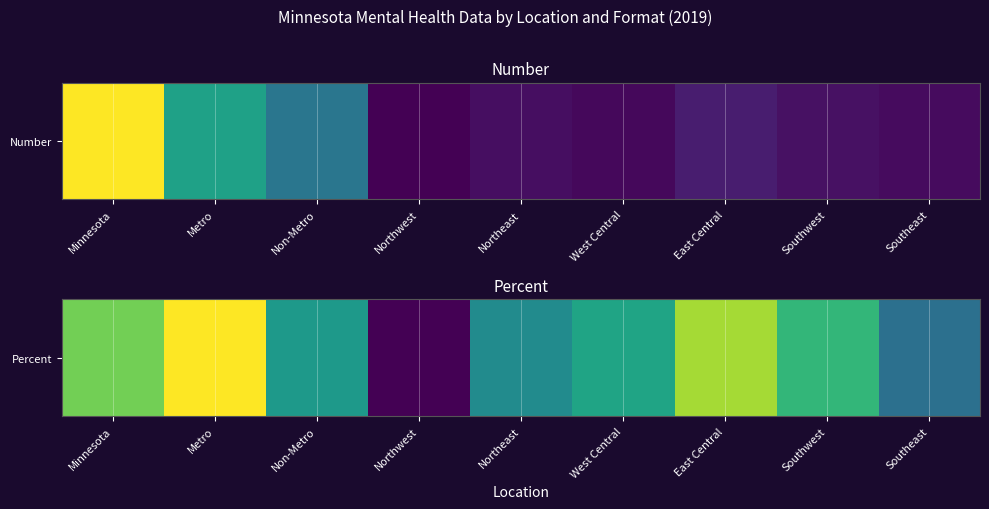

List the labels in order of value, smallest first.

Northwest, Southeast, Northeast, Non-Metro, West Central, Southwest, Minnesota, East Central, Metro